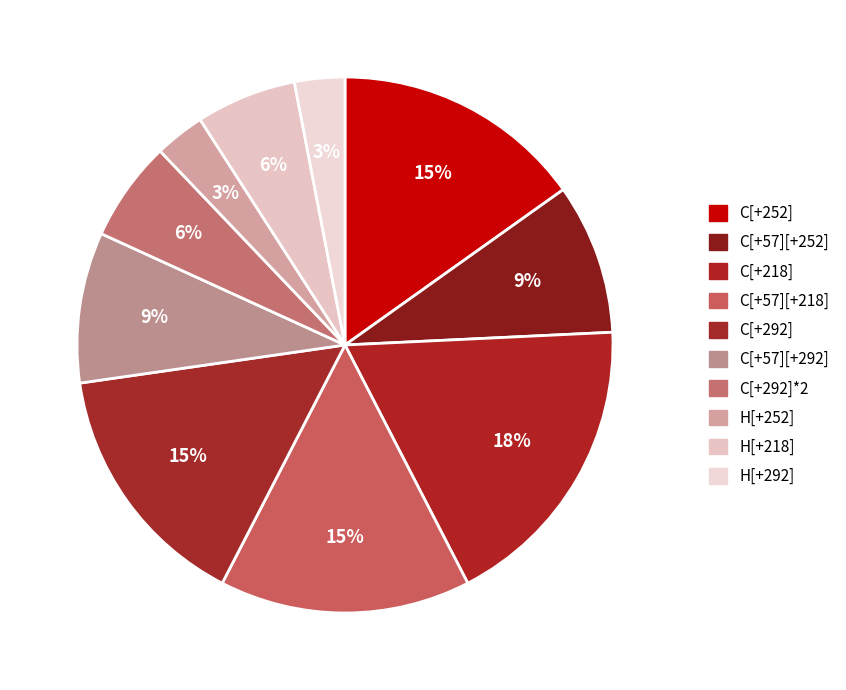

Does C[+218] represent more than half of the total?

No